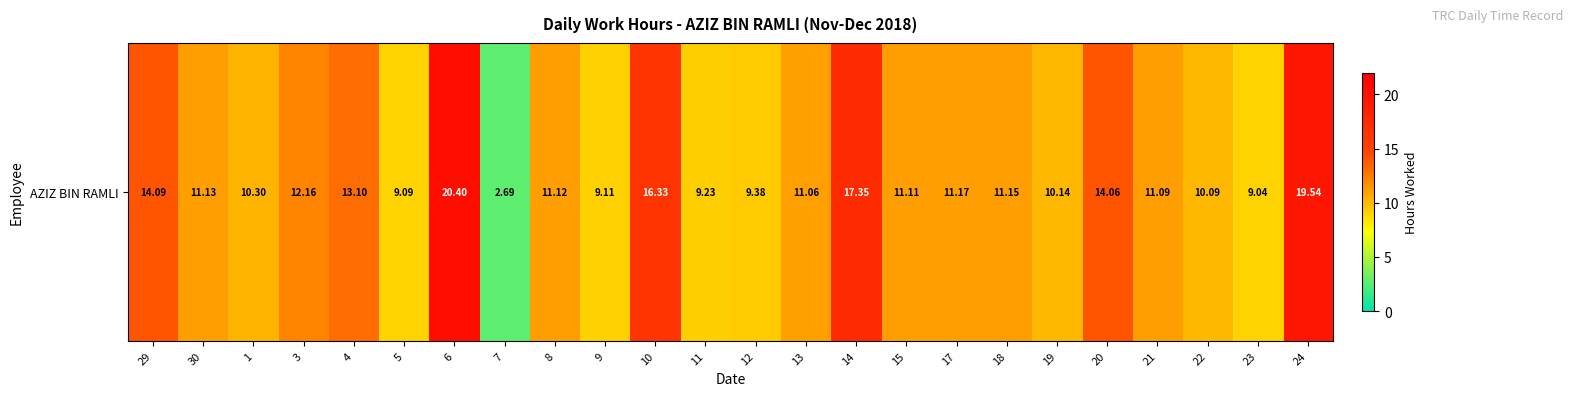

Reading left to right, transcribe all the data shown in this chart.

29=14.1	30=11.1	1=10.3	3=12.2	4=13.1	5=9.1	6=20.4	7=2.7	8=11.1	9=9.1	10=16.3	11=9.2	12=9.4	13=11.1	14=17.4	15=11.1	17=11.2	18=11.2	19=10.1	20=14.1	21=11.1	22=10.1	23=9.0	24=19.5